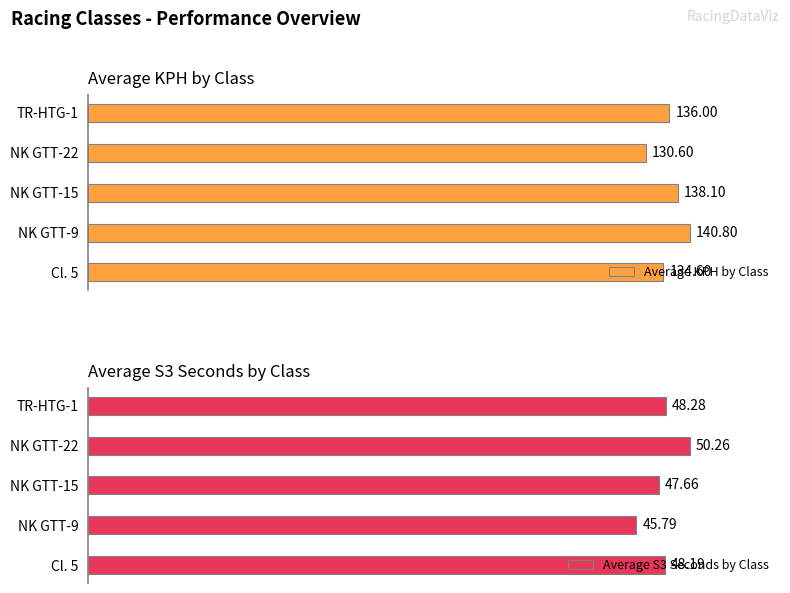

What are all the series names shown in the legend?

Average KPH by Class, Average S3 Seconds by Class